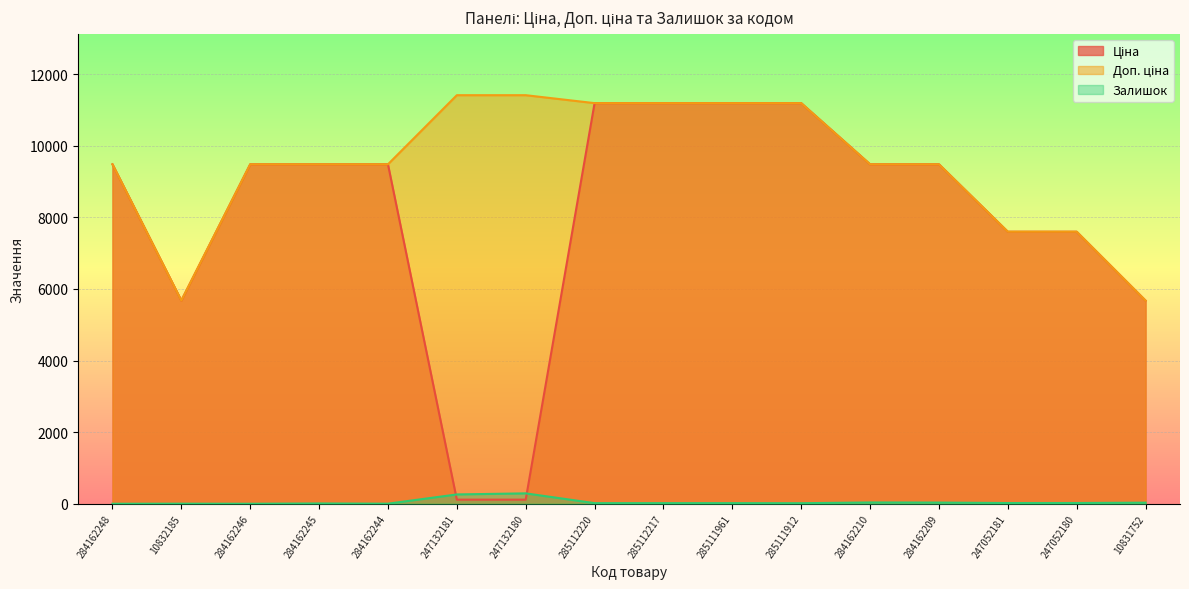

Rank the series by their maximum value, from lowest to highest.

Залишок, Ціна, Доп. ціна